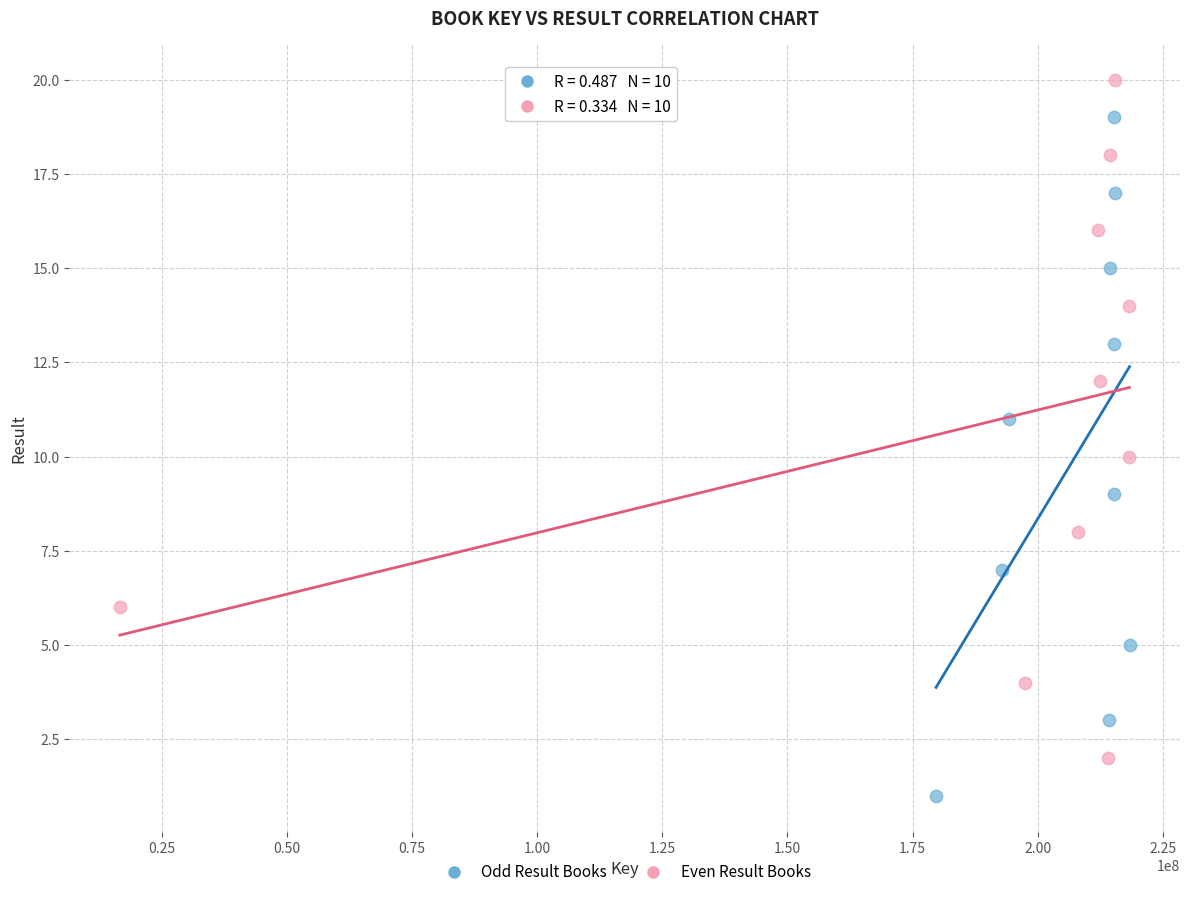

Which series contains the highest Y value?

Even Result Books